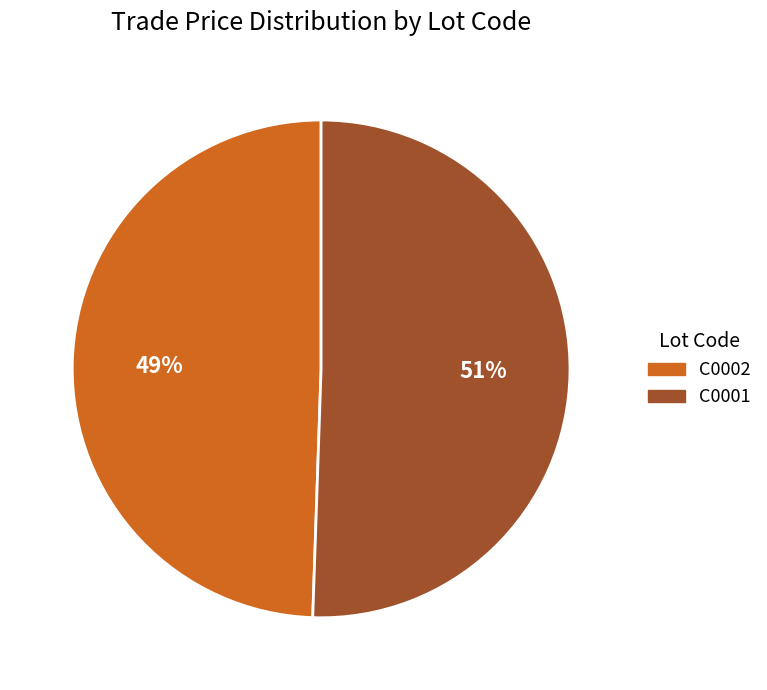

What is the ratio of the value at C0001 to the value at C0002?

1.0